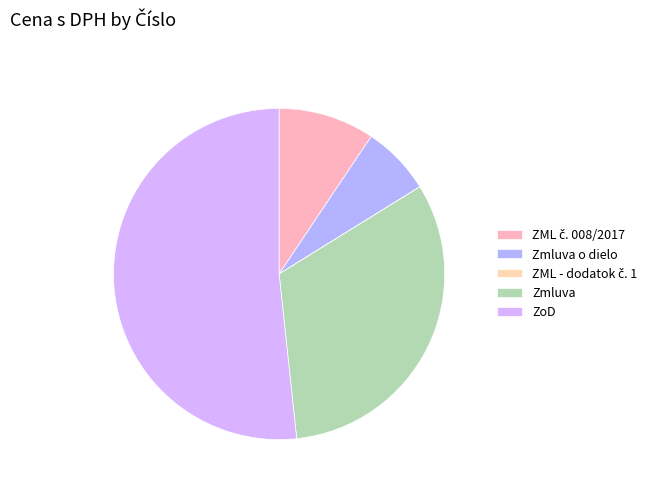

To the nearest percent, what is the difference between the largest and smallest slice percentages?

52%